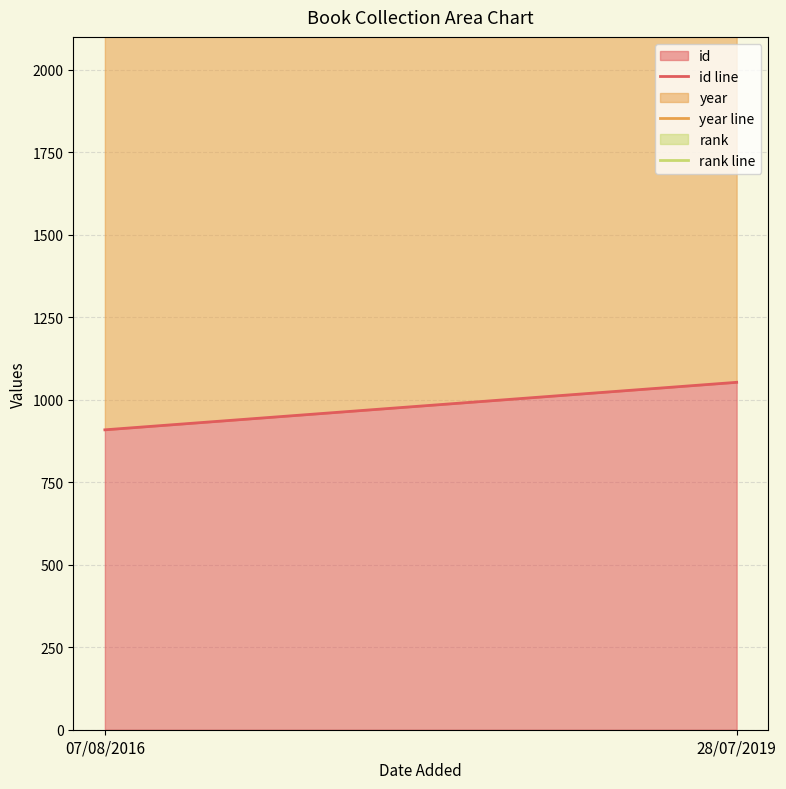

Reading left to right, what are all the values shown in this chart?

id line: 909	1053
year line: 2925	3071
rank line: 2926	3072